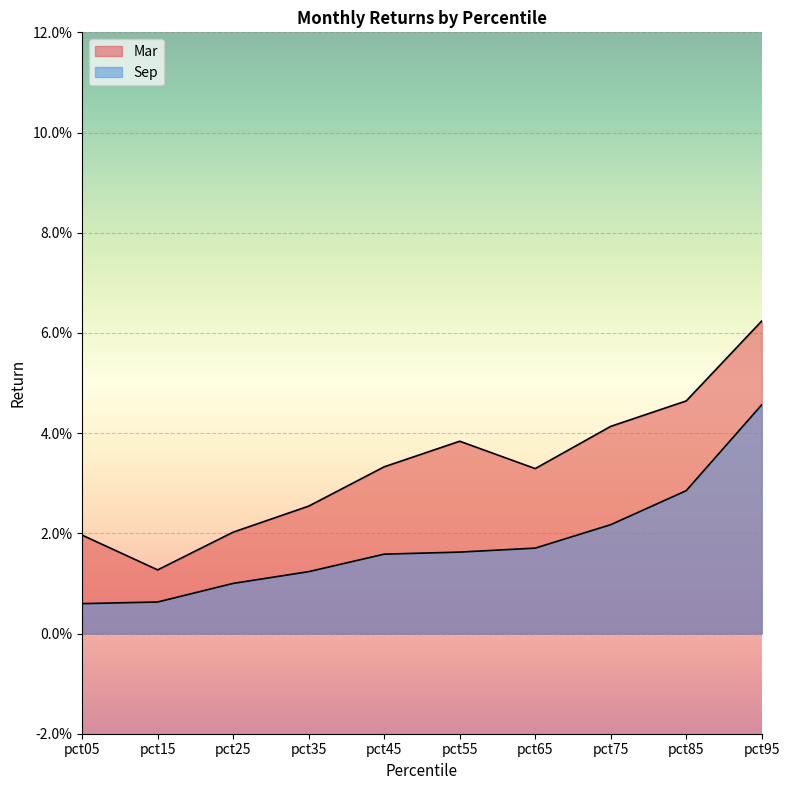

Between pct55 and pct05, which is larger?

pct55